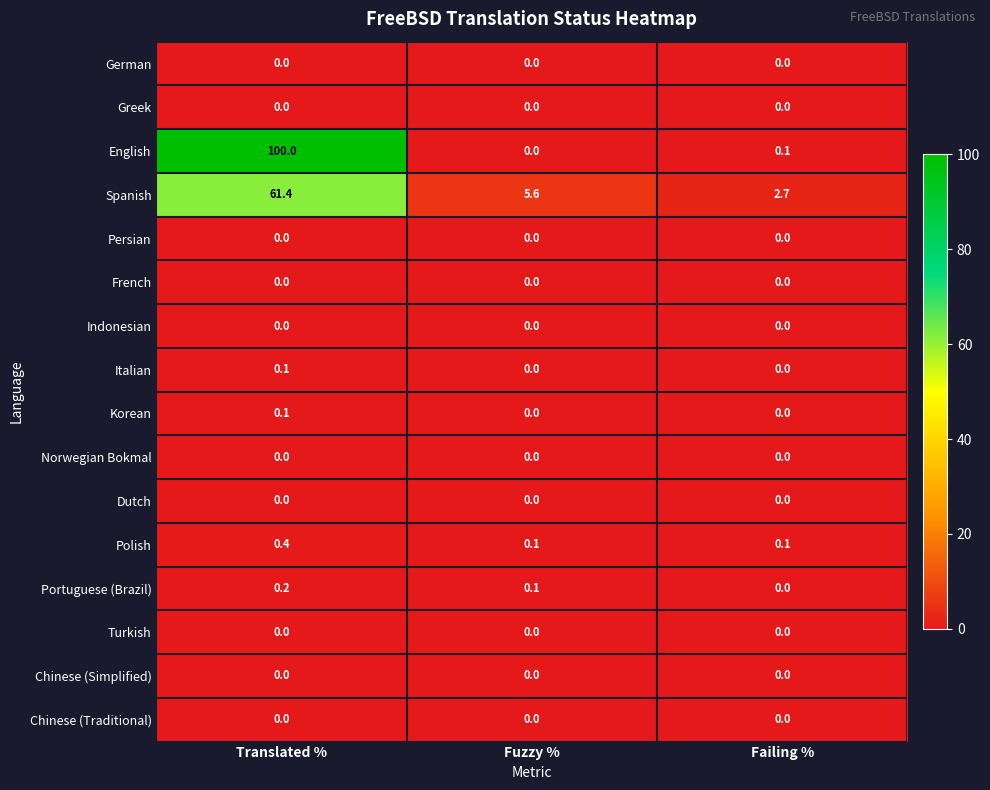

The Portuguese (Brazil) series shows 0.0 at Failing %. True or false?

True